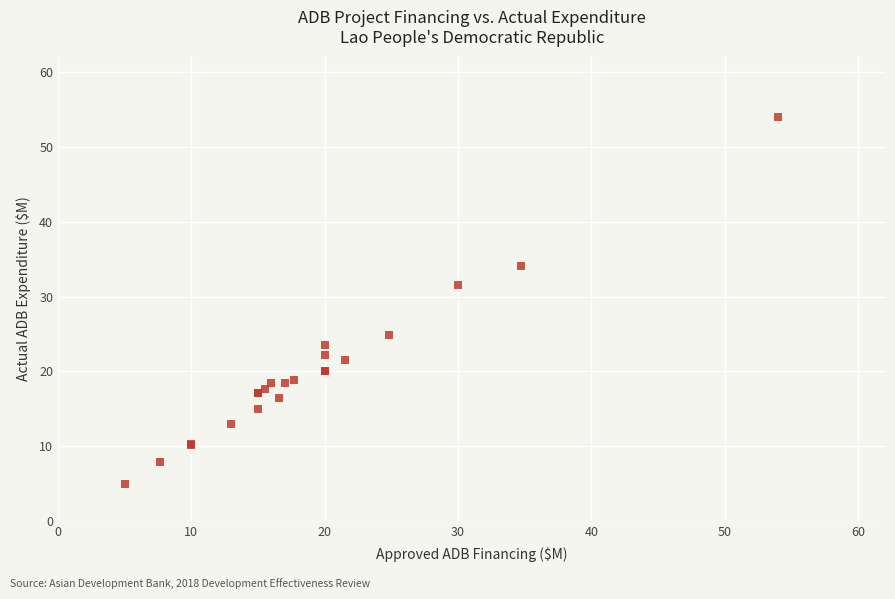

What Y value in the scatter plot is closest to 29?

31.6